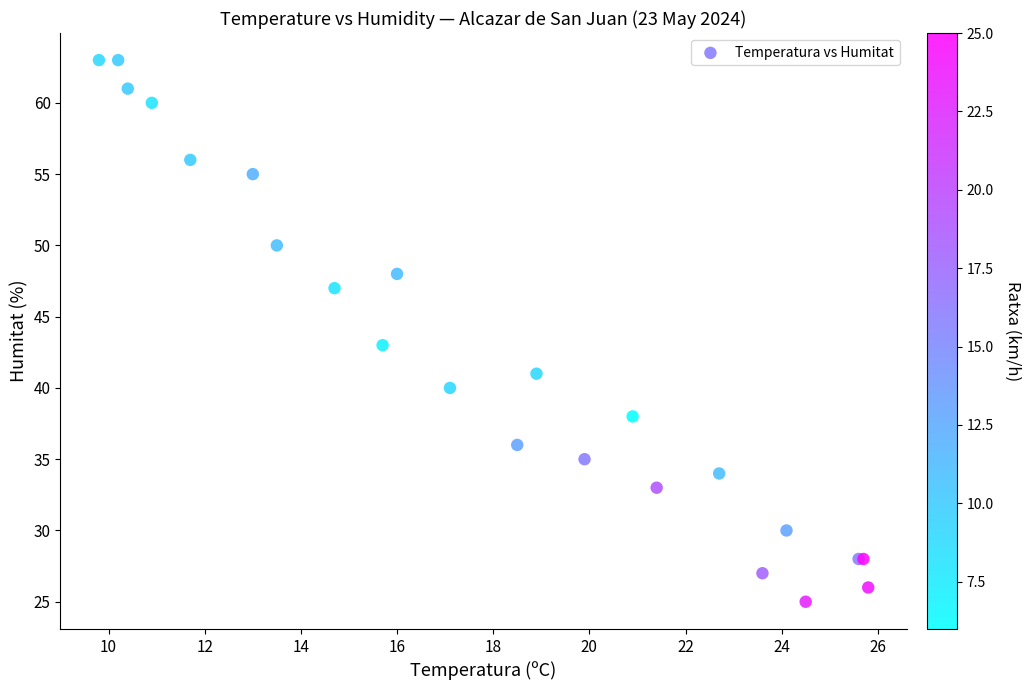

What Y value in the scatter plot is closest to 44?

43